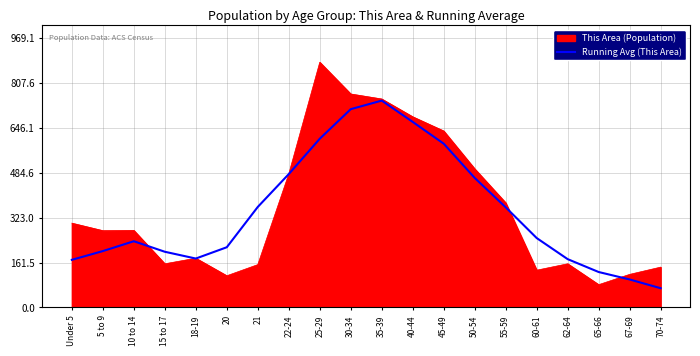

The Running Avg (This Area) series shows 545.7 at 55-59. True or false?

False